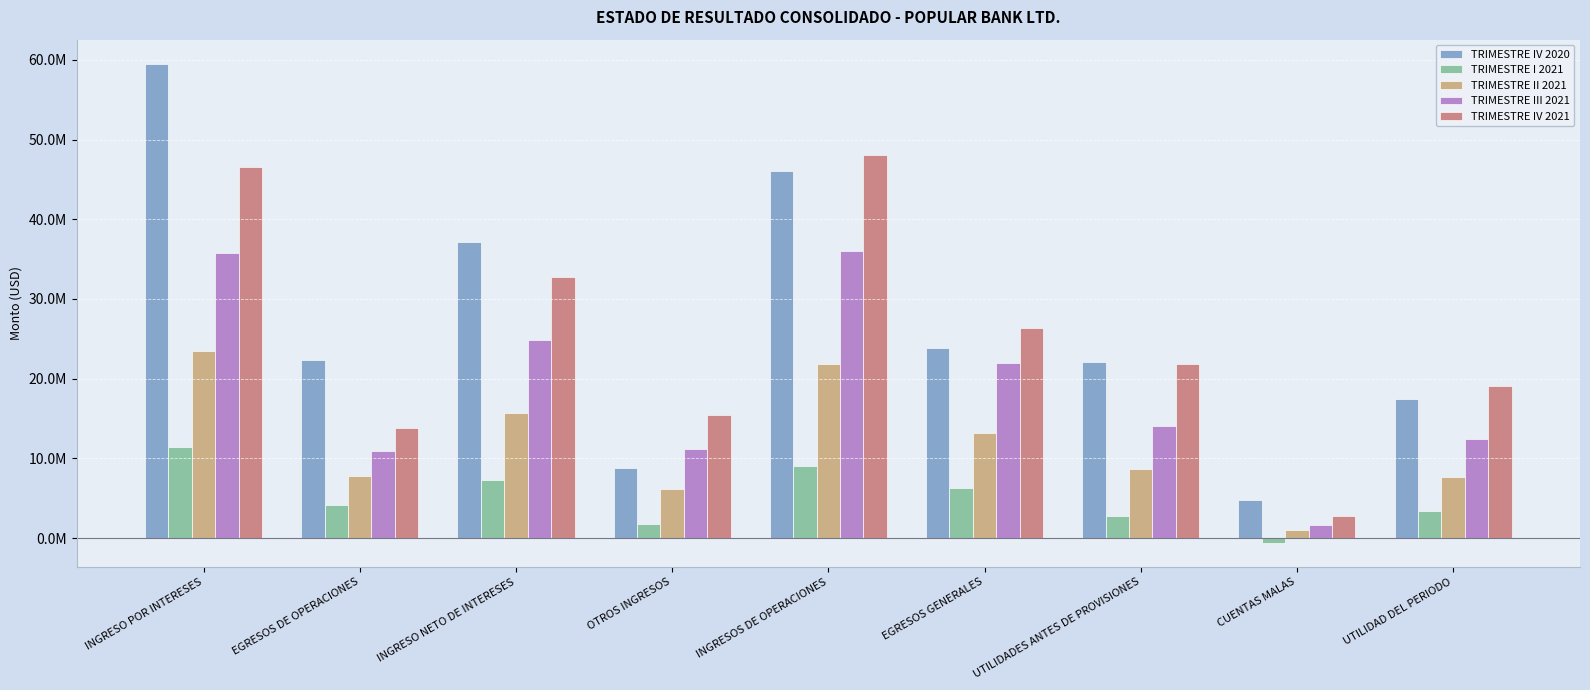

Rank the series by their maximum value, from highest to lowest.

TRIMESTRE IV 2020, TRIMESTRE IV 2021, TRIMESTRE III 2021, TRIMESTRE II 2021, TRIMESTRE I 2021